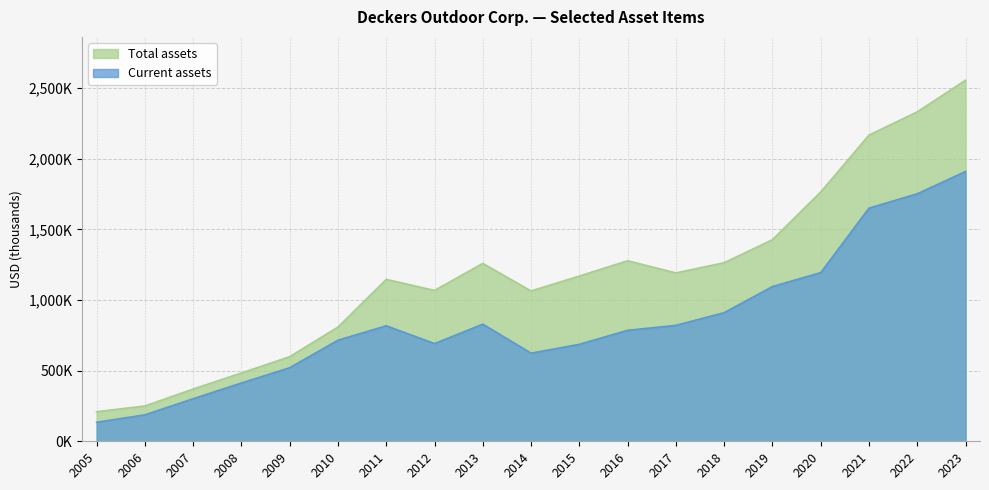

Which category has the lowest value in the Current assets series?

2005